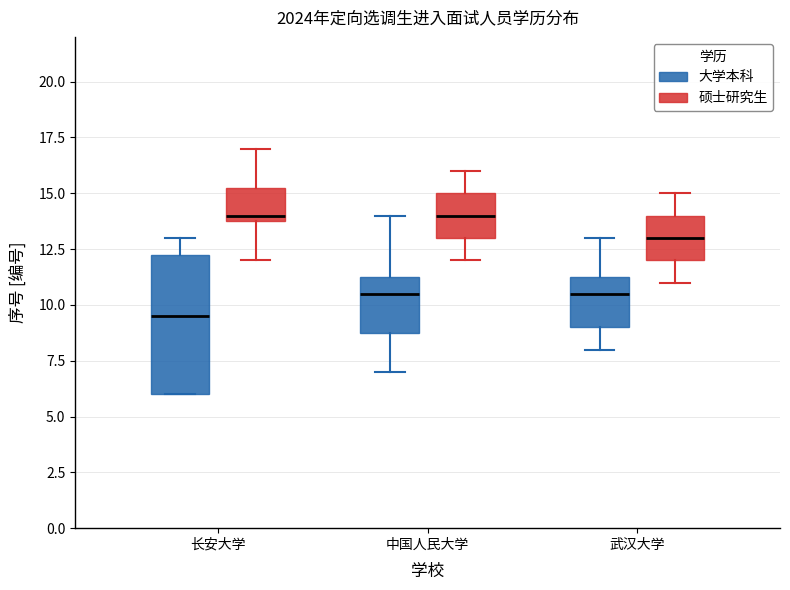

Reading left to right, read every box against the y-axis: the position of its median line, the range the box covers, and the ends of its whiskers. The values are not printed on the chart, so give them approximately, as read against the axis.

长安大学 (大学本科): median 9.5, box 6.0 to 12.5, whiskers 6.0 to 13.0
长安大学 (硕士研究生): median 14.0 (just above the box's lower edge), box 14.0 to 15.5, whiskers 12.0 to 17.0
中国人民大学 (大学本科): median 10.5, box 9.0 to 11.5, whiskers 7.0 to 14.0
中国人民大学 (硕士研究生): median 14.0, box 13.0 to 15.0, whiskers 12.0 to 16.0
武汉大学 (大学本科): median 10.5, box 9.0 to 11.5, whiskers 8.0 to 13.0
武汉大学 (硕士研究生): median 13.0, box 12.0 to 14.0, whiskers 11.0 to 15.0